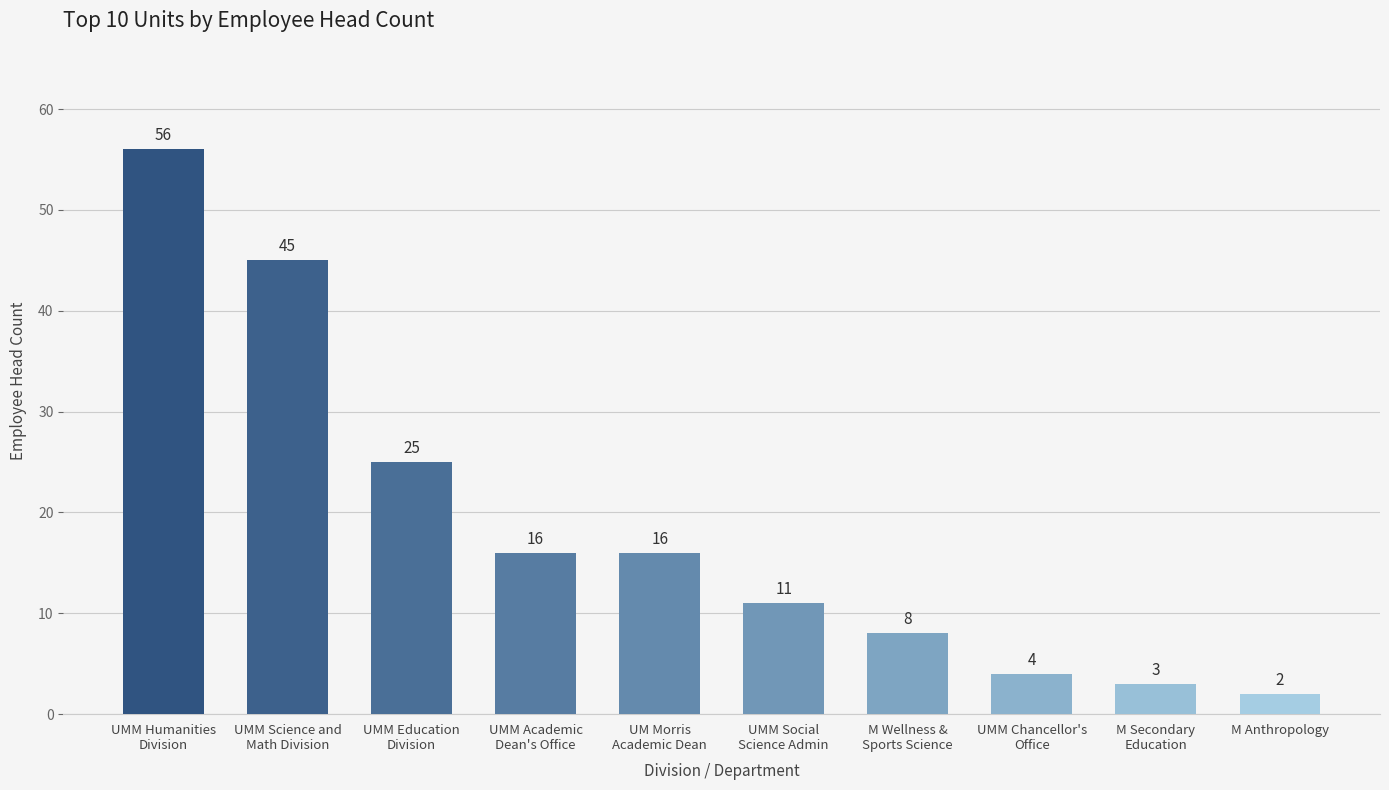

True or false: the data shows 2 at M Anthropology.

True